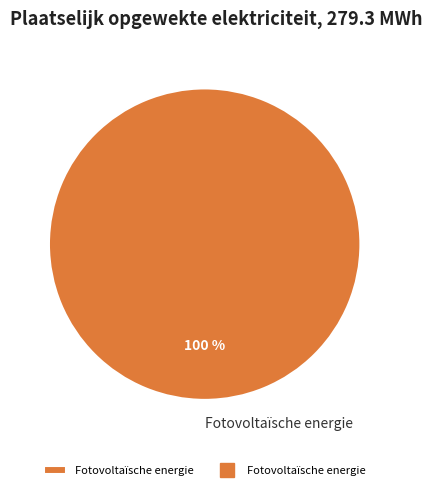

To the nearest percent, what portion does Fotovoltaïsche energie represent?

100%